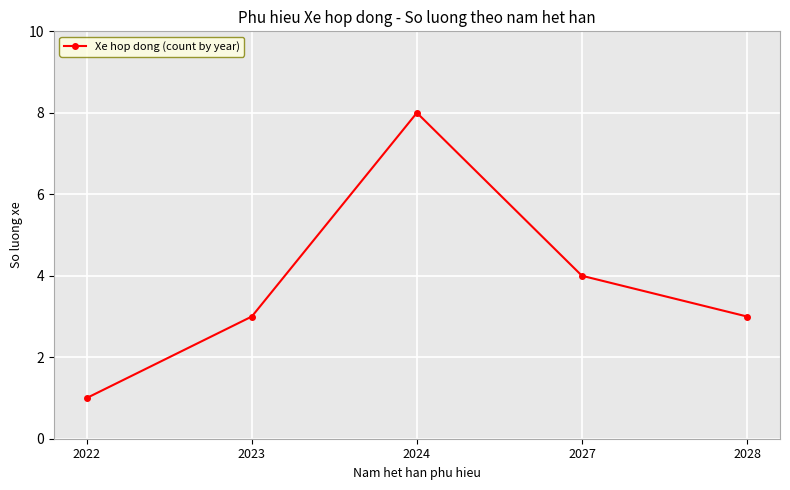

Is it true that the value at 2022 is 0?

False